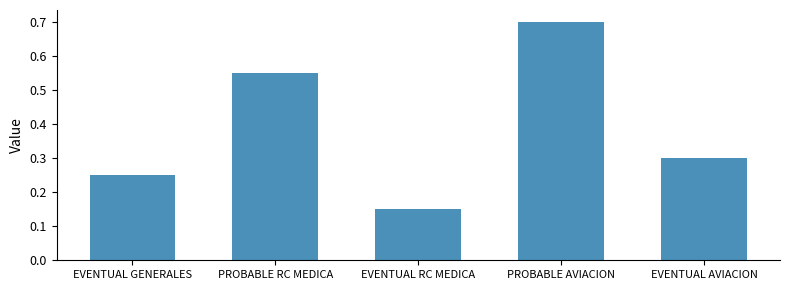

How many bars are there in total?

5